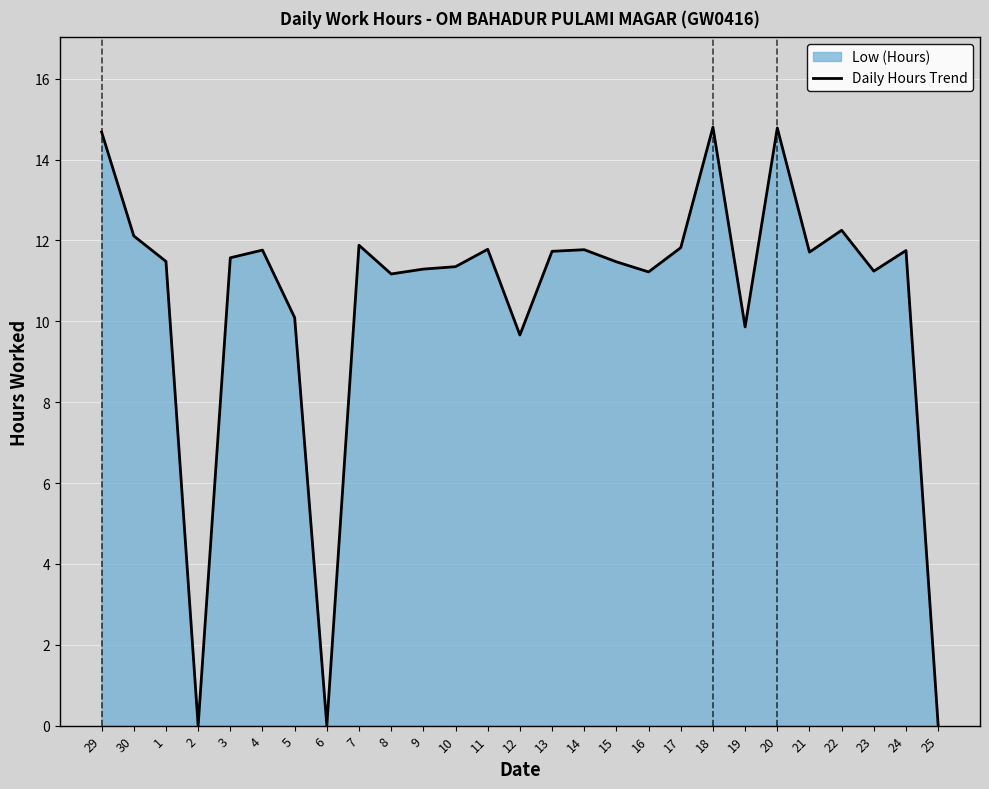

List the labels in order of value, largest first.

18, 20, 29, 22, 30, 7, 17, 11, 14, 4, 24, 13, 21, 3, 1, 15, 10, 9, 23, 16, 8, 5, 19, 12, 2, 6, 25